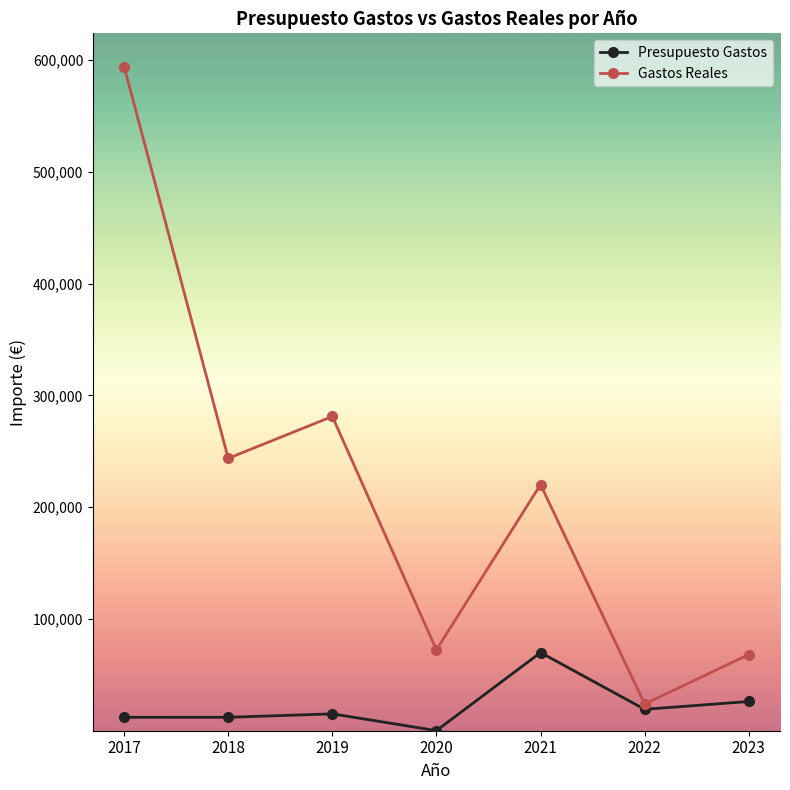

Rank the series by their average value, from highest to lowest.

Gastos Reales, Presupuesto Gastos